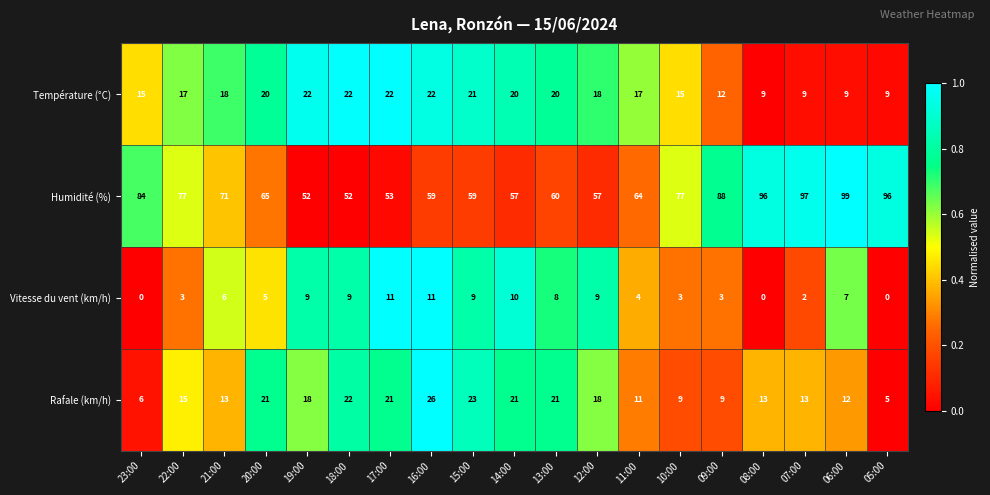

True or false: Rafale (km/h) has a value of 7 at 11:00.

False